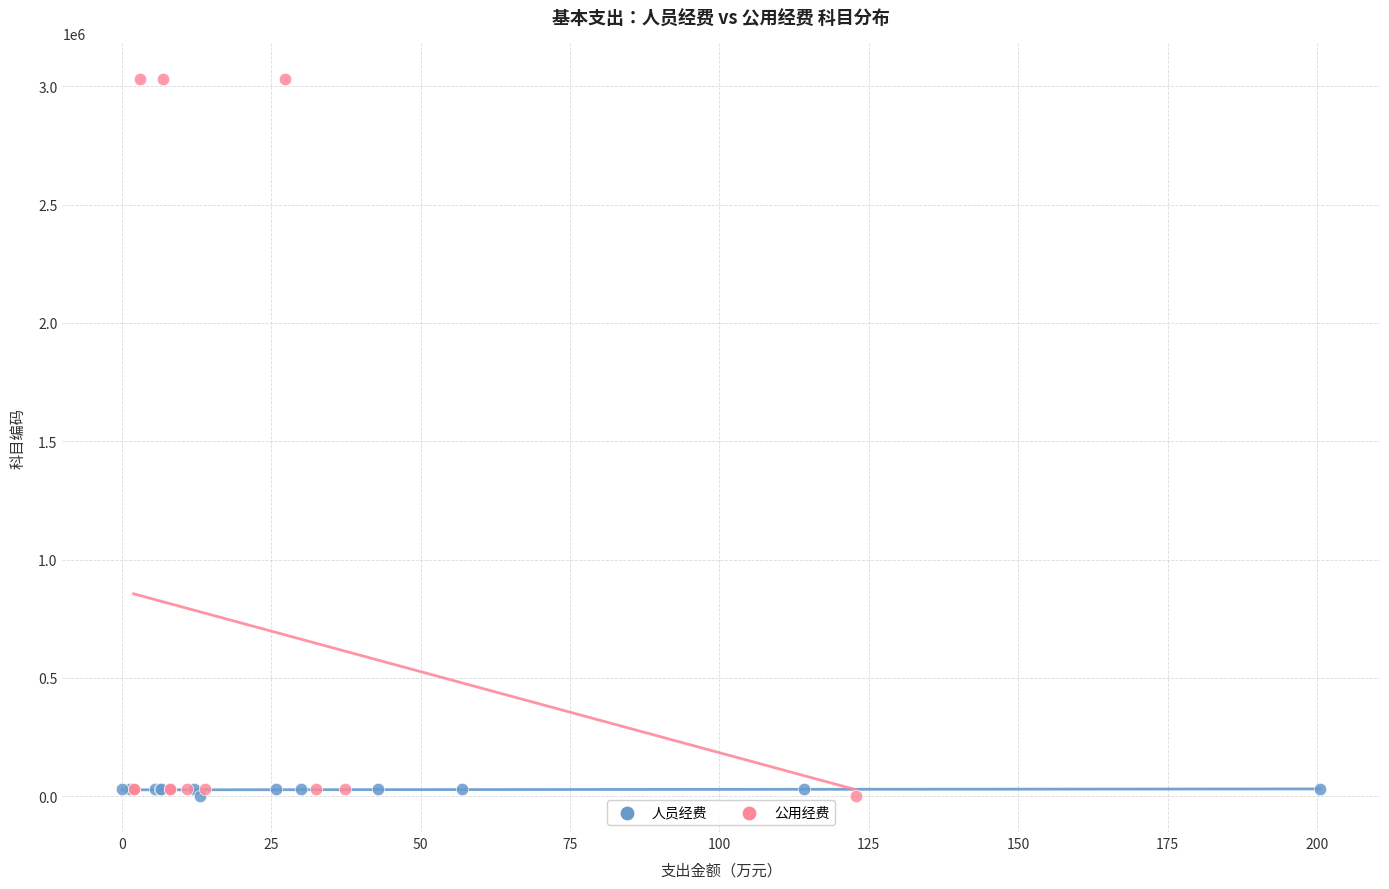

Which series contains the highest Y value?

公用经费